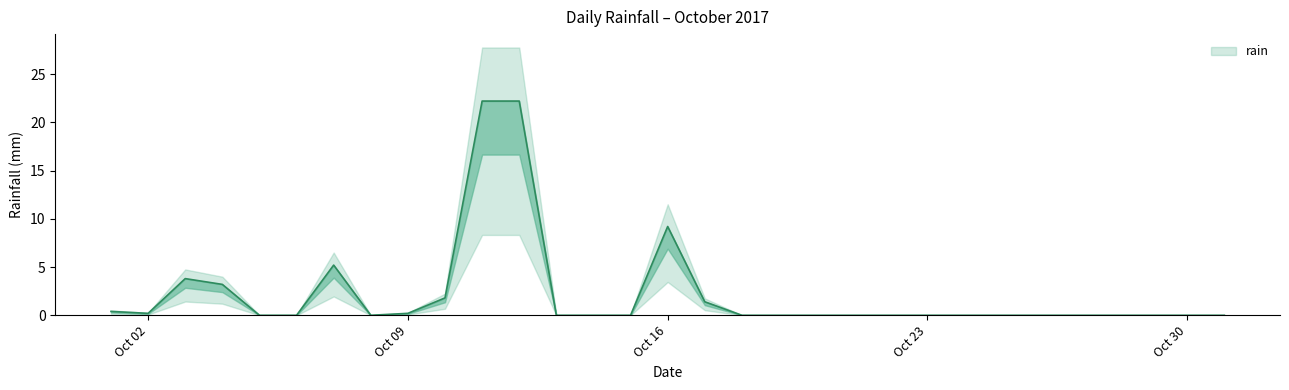

How many points are lower than both their immediate neighbors (excluding endpoints)?

2